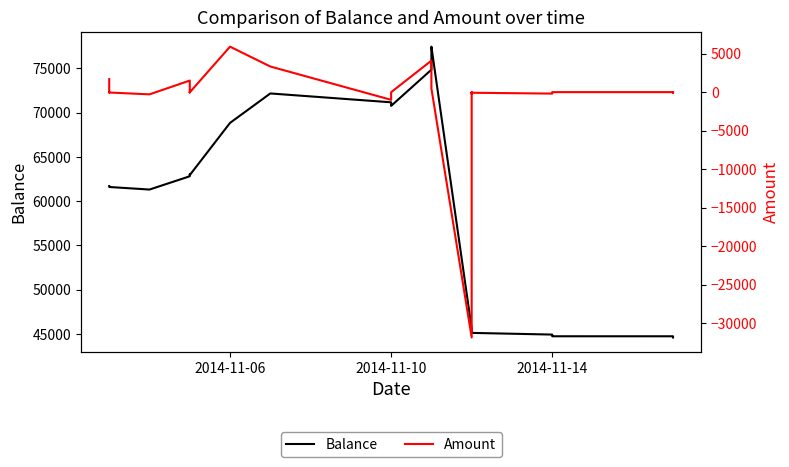

True or false: Amount has more than 1 points higher than both neighbors.

True